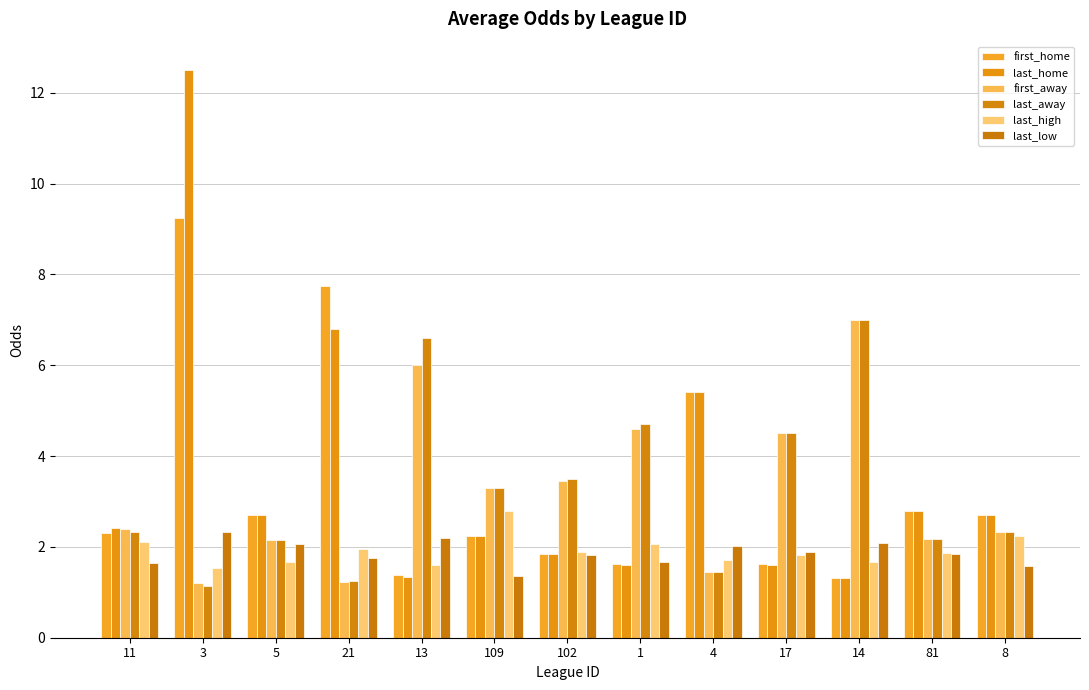

How many series are shown in this chart?

6